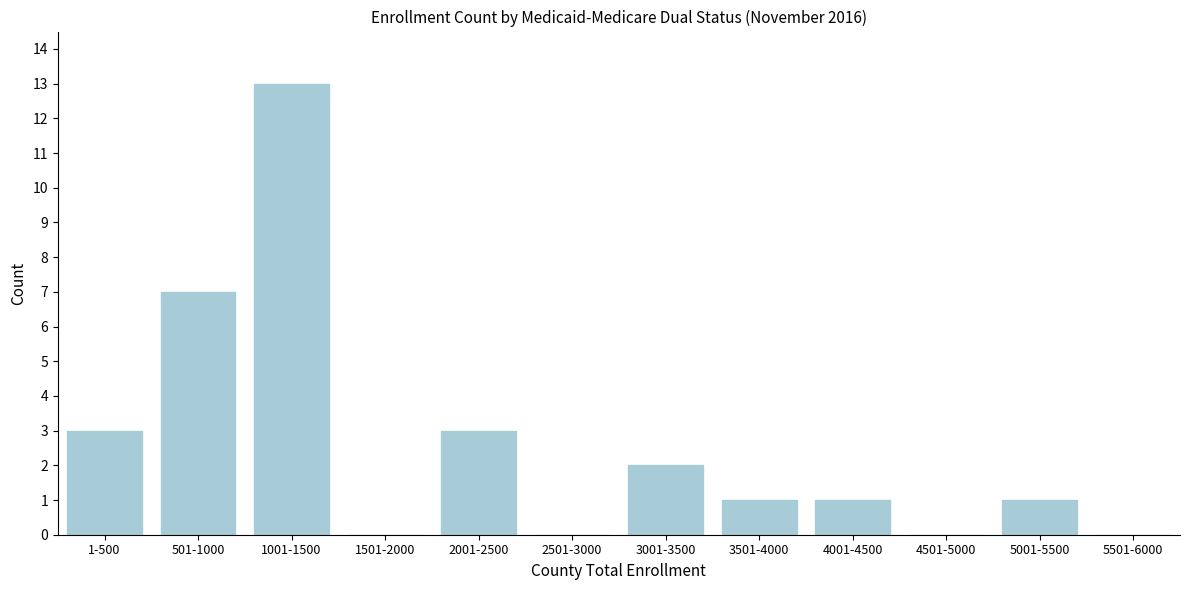

Reading right to left, what are all the values shown in this chart?

5501-6000=0	5001-5500=1	4501-5000=0	4001-4500=1	3501-4000=1	3001-3500=2	2501-3000=0	2001-2500=3	1501-2000=0	1001-1500=13	501-1000=7	1-500=3